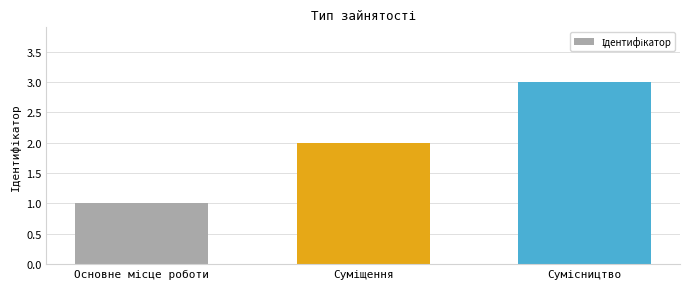

What is the maximum value shown in the chart?

3